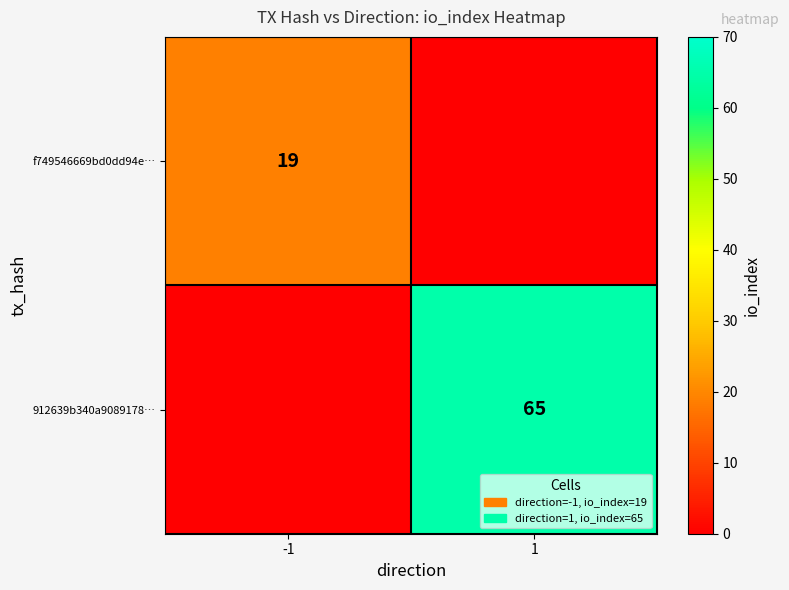

What is the total value across all series at -1?

19